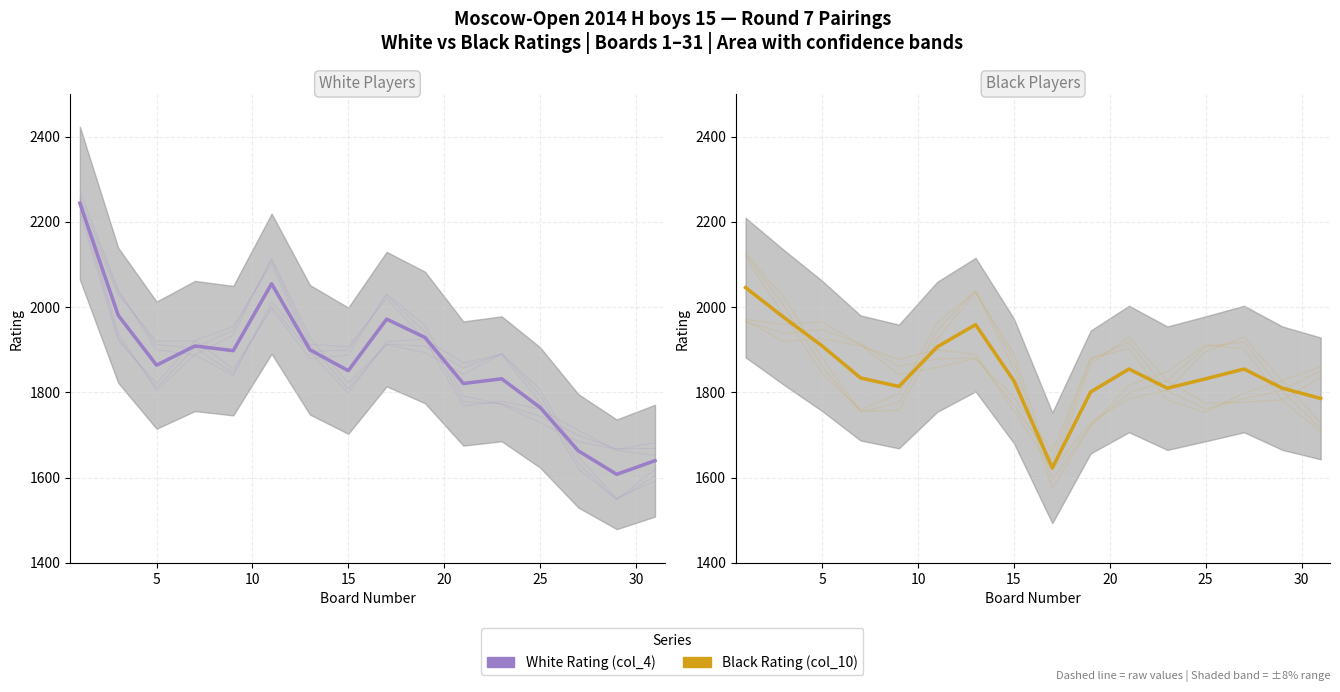

Reading left to right, what are all the values shown in this chart?

White Rating (col_4): 2244	1981	1864	1909	1898	2055	1900	1851	1972	1929	1821	1832	1765	1663	1608	1640
Black Rating (col_10): 2046	1976	1909	1834	1814	1907	1959	1827	1623	1801	1855	1810	1832	1855	1810	1786